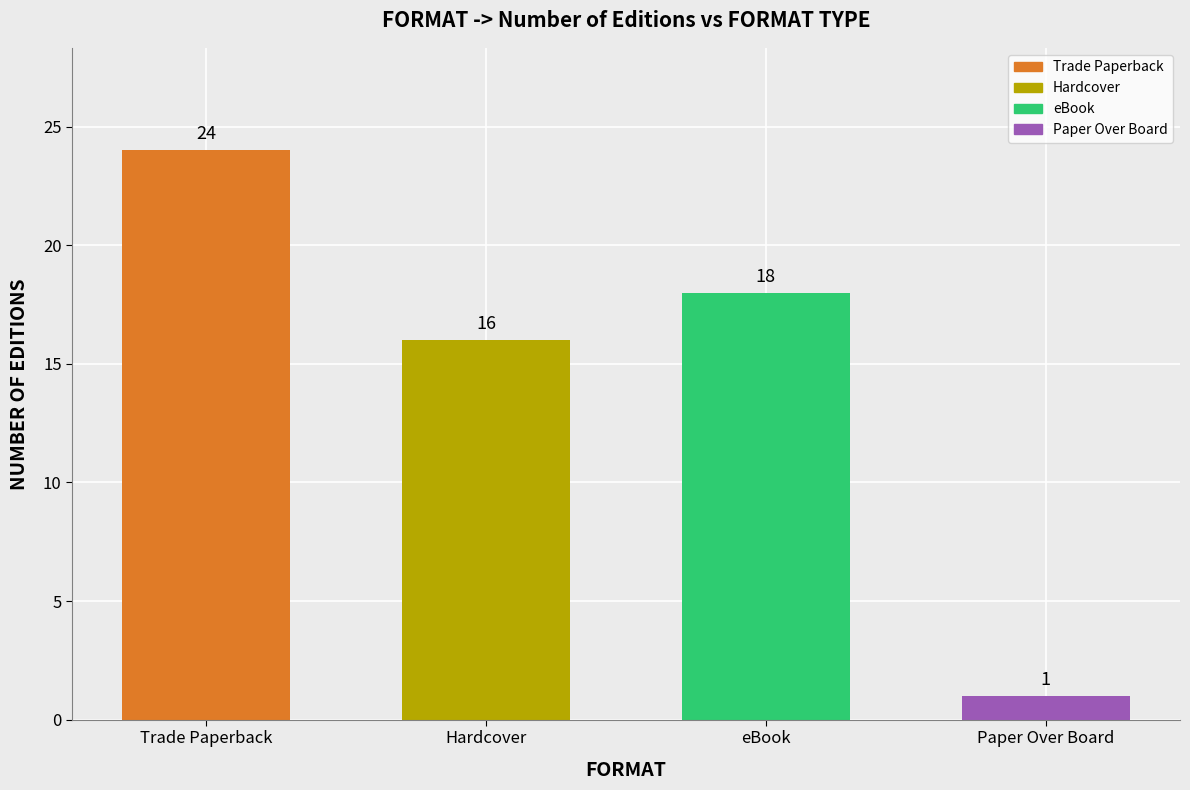

Approximately how many times larger is the value at Trade Paperback compared to Hardcover?

1.5